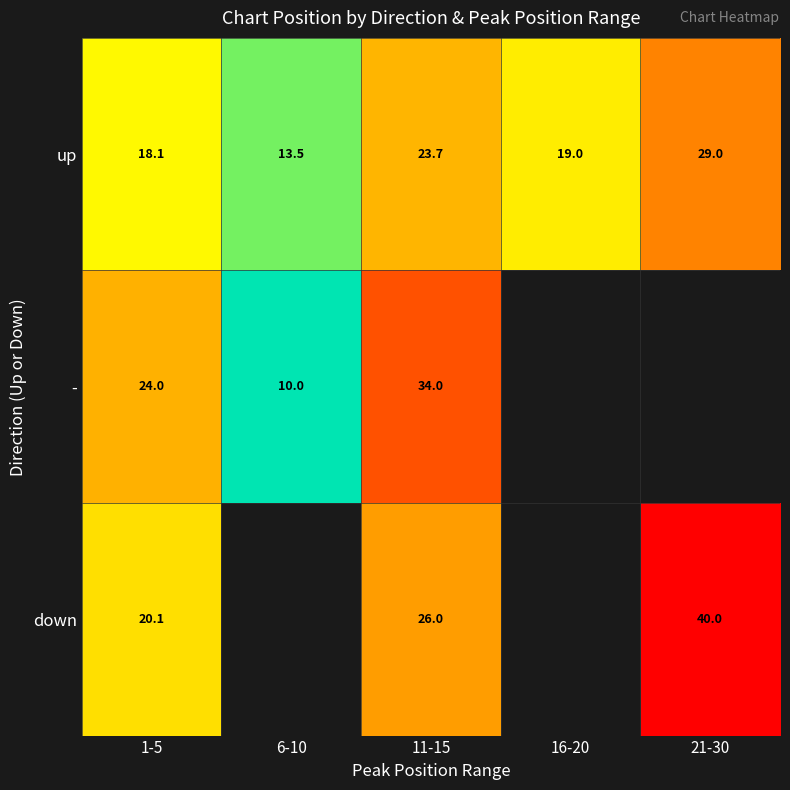

At 11-15, list the series in order from largest to smallest.

-, down, up